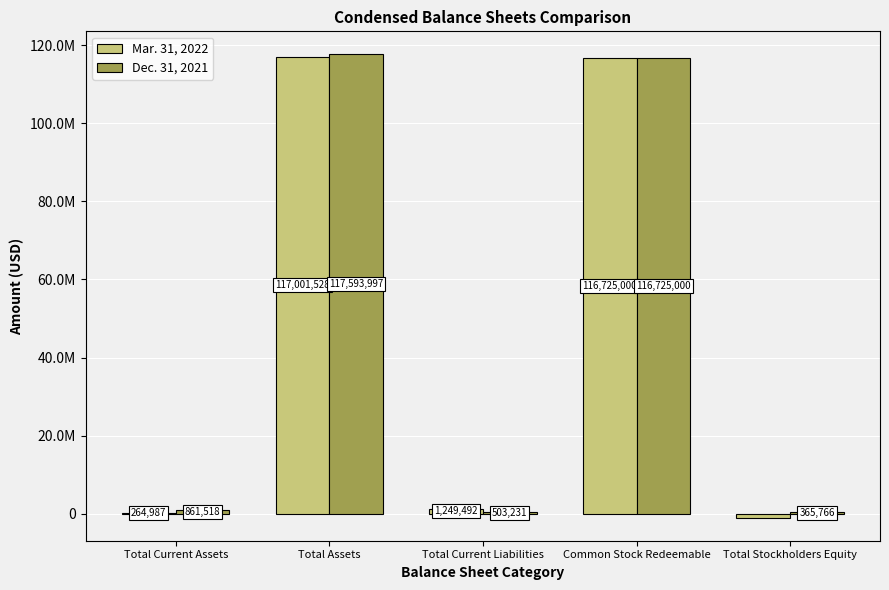

Are the bars grouped side by side (vs. stacked)?

Yes